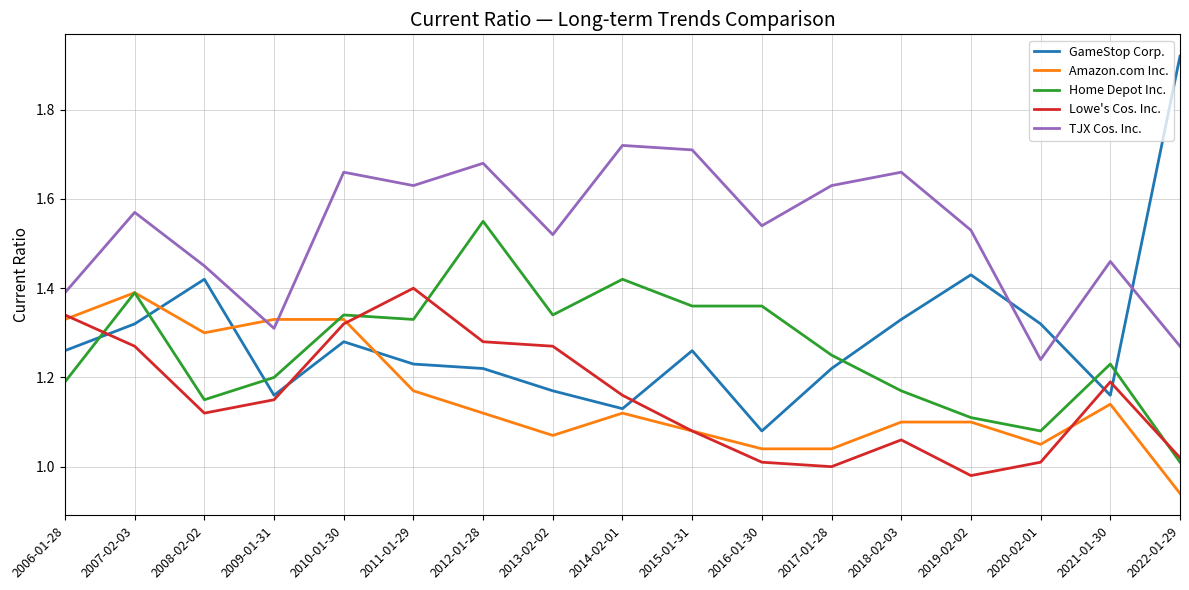

At which label does TJX Cos. Inc. reach its minimum?

2020-02-01